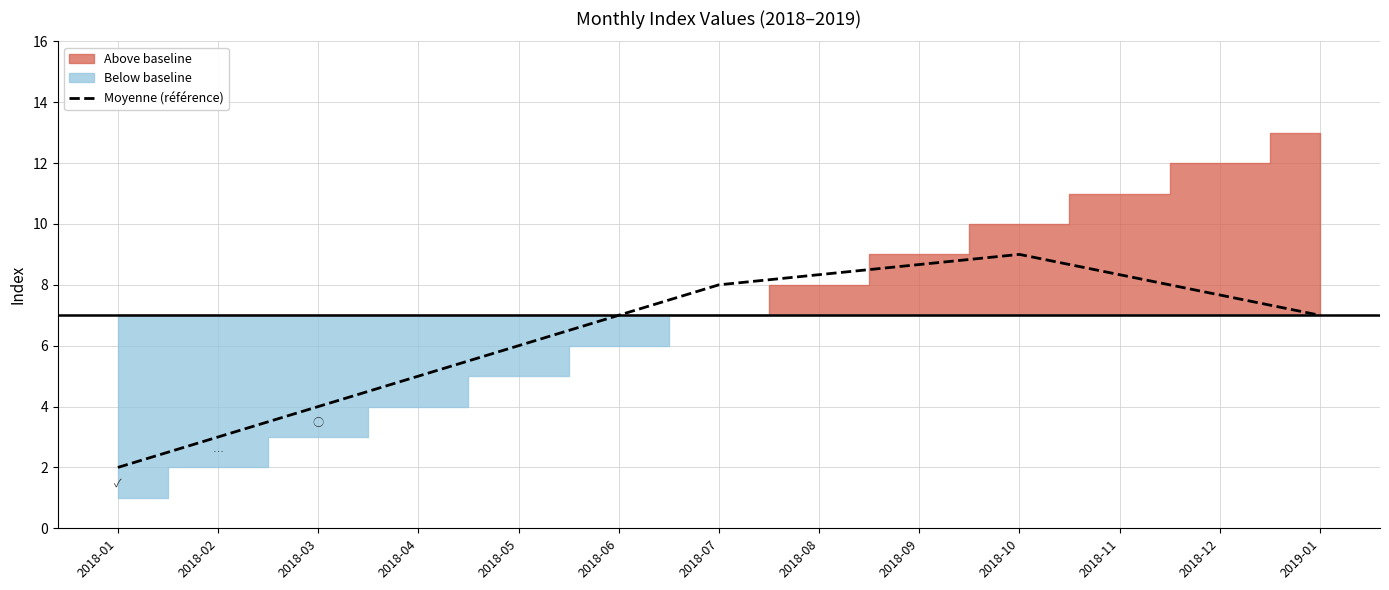

Reading left to right, extract all data points from this chart.

2.0	3.0	4.0	5.0	6.0	7.0	8.0	8.3	8.7	9.0	8.3	7.7	7.0